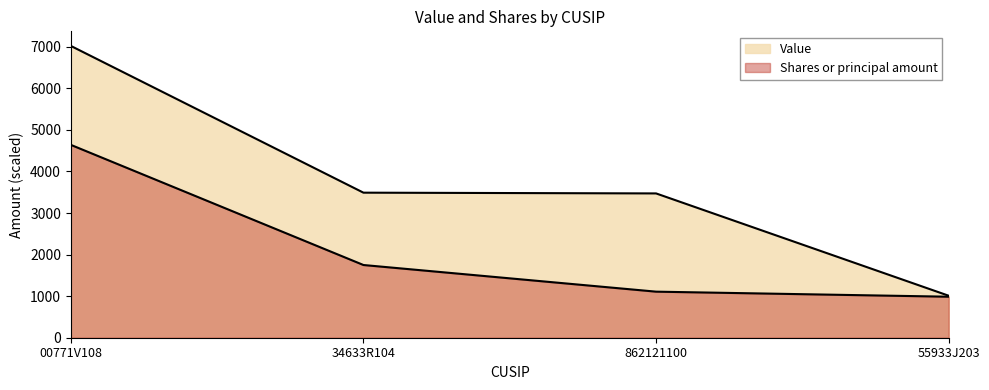

Which series changed the most between 00771V108 and 55933J203?

Value